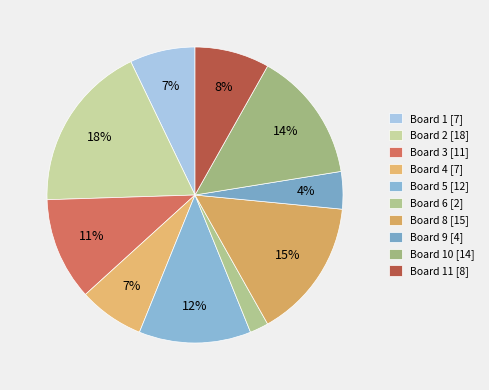

To the nearest percent, what is the average slice percentage?

10%